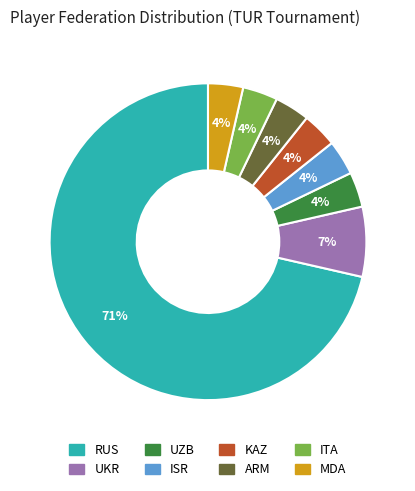

What is the largest slice in the pie chart?

RUS